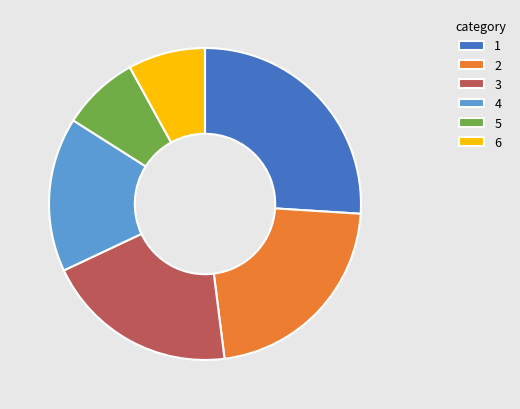

Which has a higher value, 5 or 3?

3